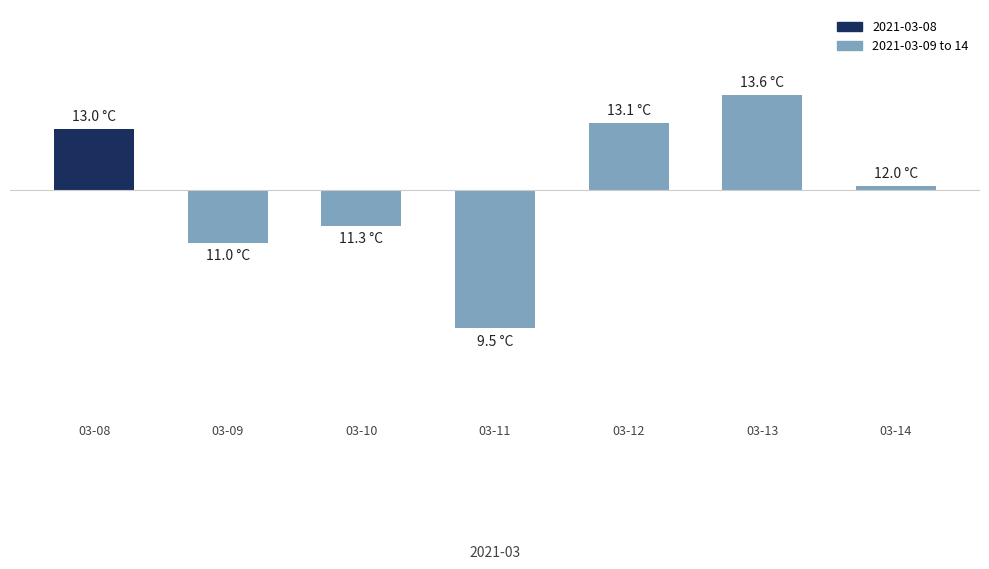

Reading left to right, what are all the values shown in this chart?

03-08=1.1	03-09=-0.9	03-10=-0.6	03-11=-2.4	03-12=1.2	03-13=1.7	03-14=0.1